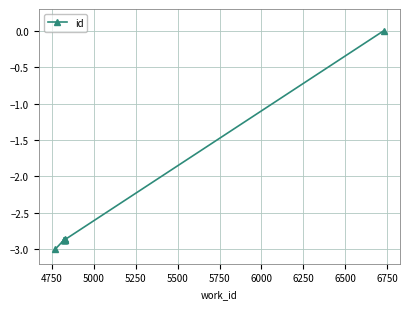

What is the difference between the maximum and minimum values?

3.0